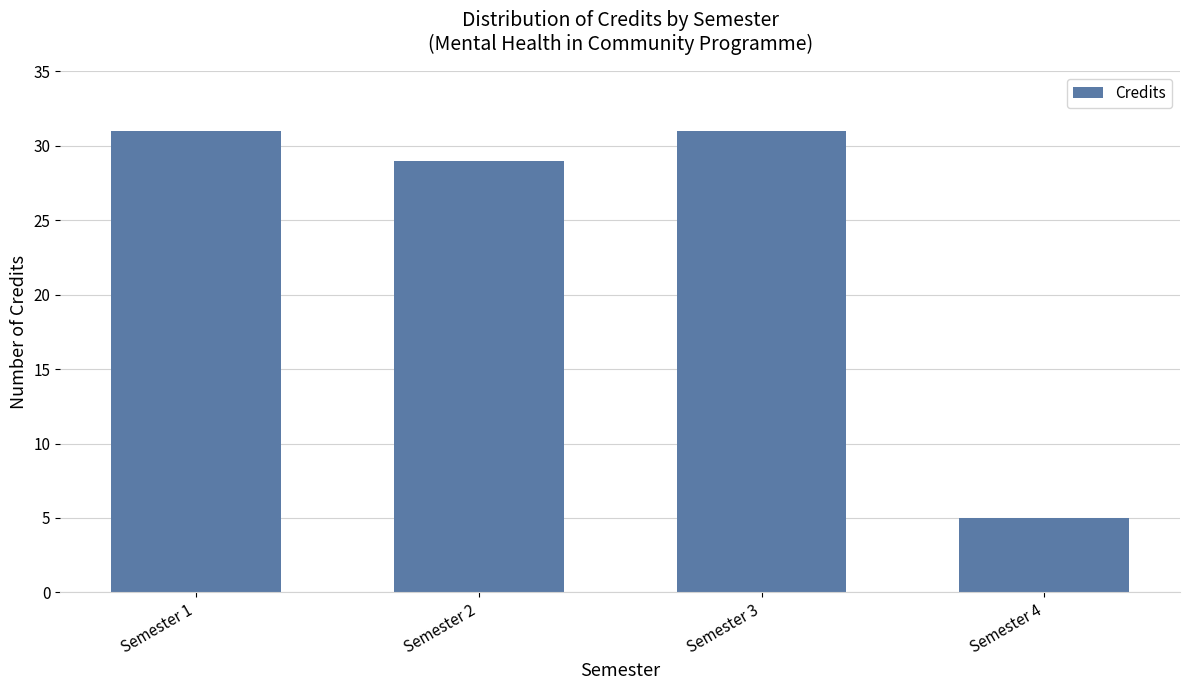

Is it true that the value at Semester 1 is 31?

True